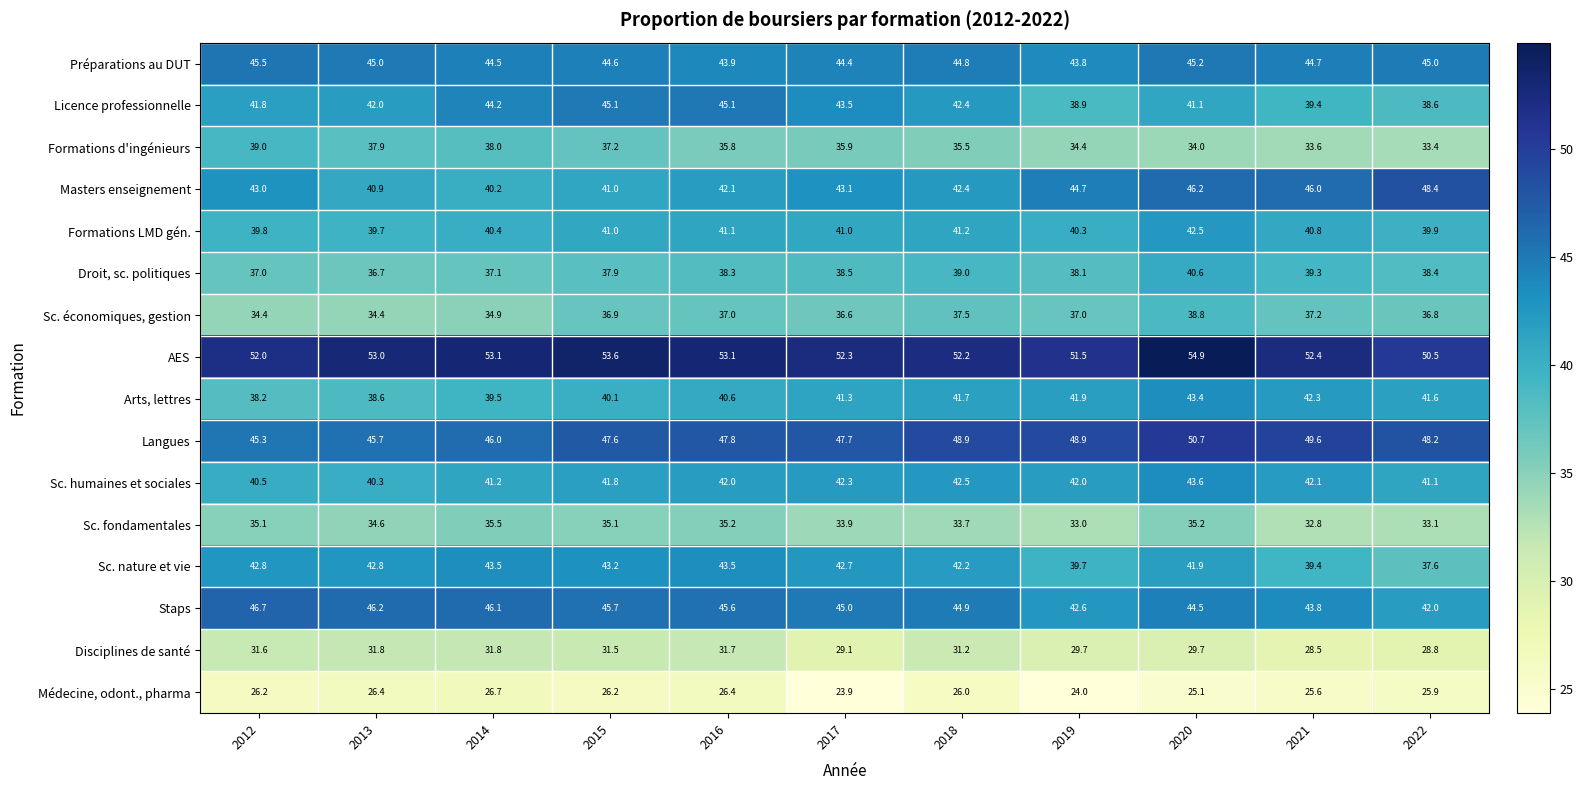

Which label corresponds to the largest value in the chart?

2020